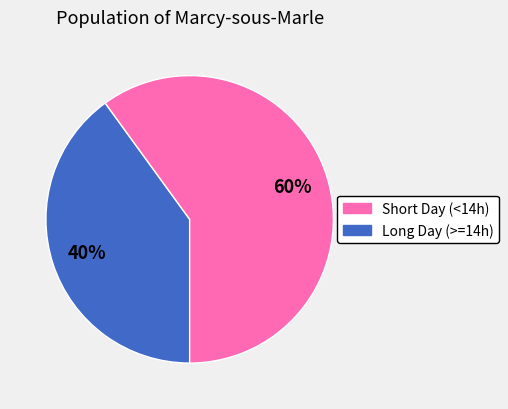

To the nearest percent, what is the average slice percentage?

50%